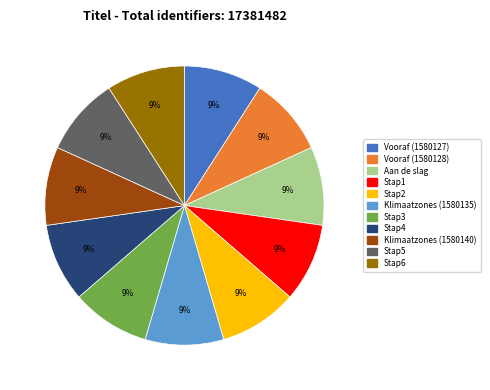

Approximately how many times larger is the value at Vooraf (1580127) compared to Stap3?

1.0